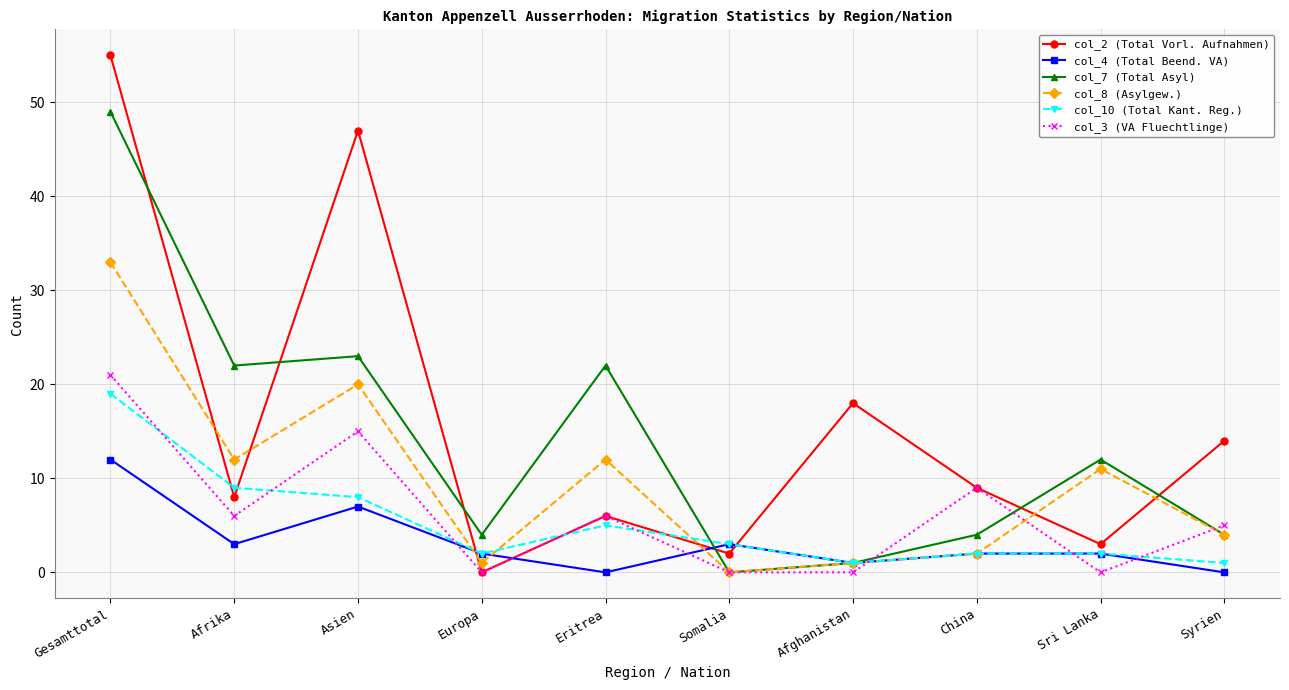

Which series has the widest spread of values?

col_2 (Total Vorl. Aufnahmen)